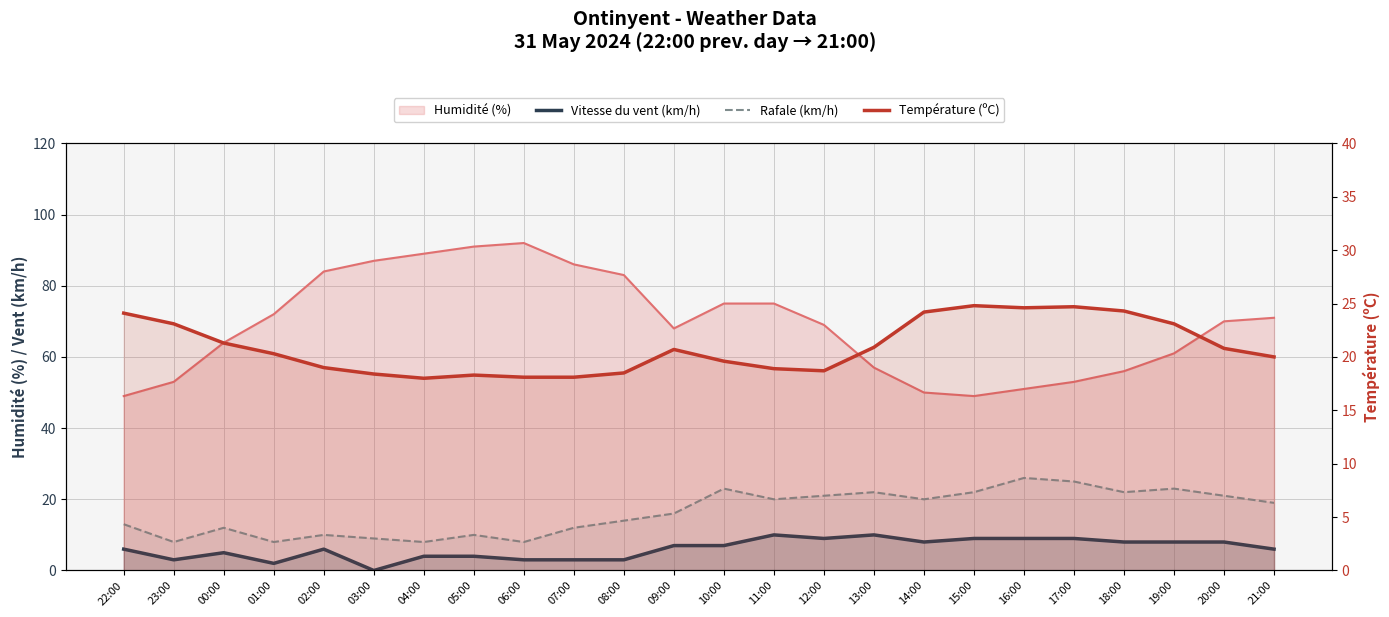

How many Vitesse du vent (km/h) values are between 4 and 9?

16